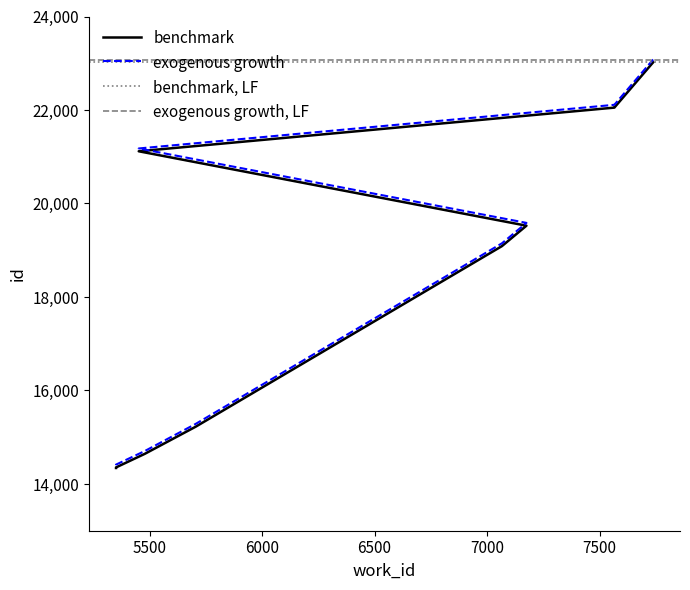

True or false: benchmark has more than 0 points higher than both neighbors.

False